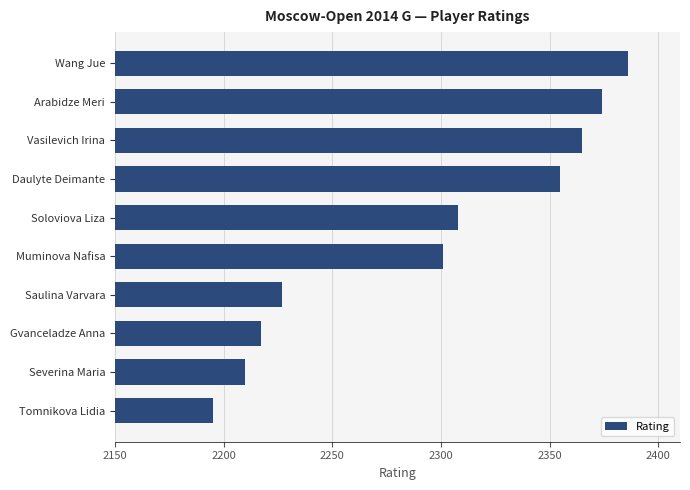

Reading bottom to top, extract all data points from this chart.

Tomnikova Lidia=2195	Severina Maria=2210	Gvanceladze Anna=2217	Saulina Varvara=2227	Muminova Nafisa=2301	Soloviova Liza=2308	Daulyte Deimante=2355	Vasilevich Irina=2365	Arabidze Meri=2374	Wang Jue=2386